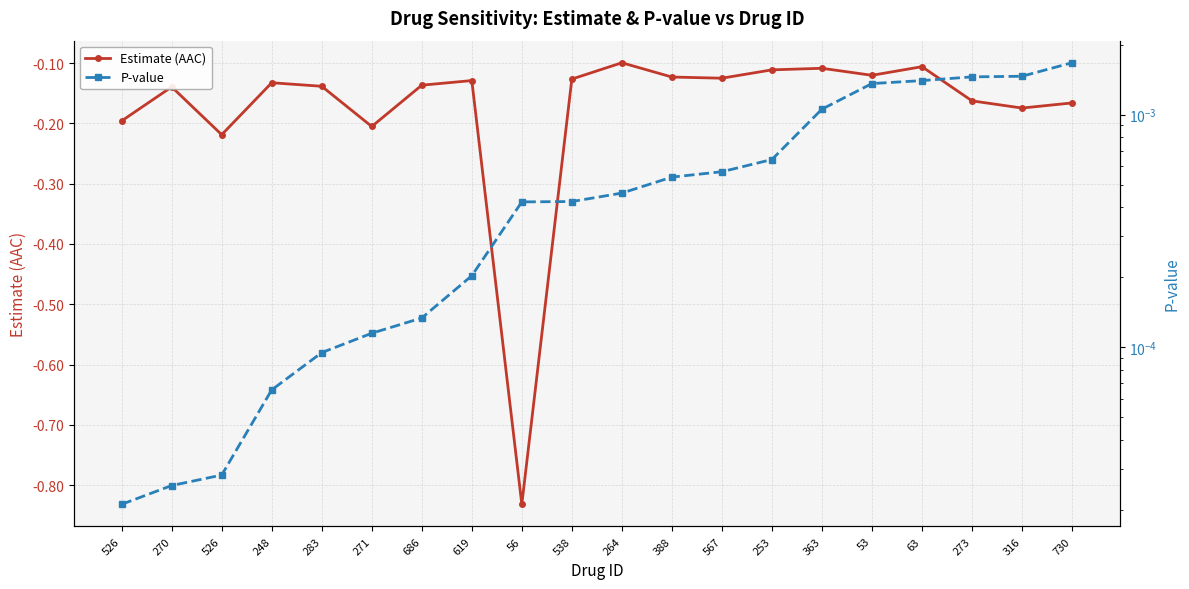

Which series has the widest spread of values?

Estimate (AAC)